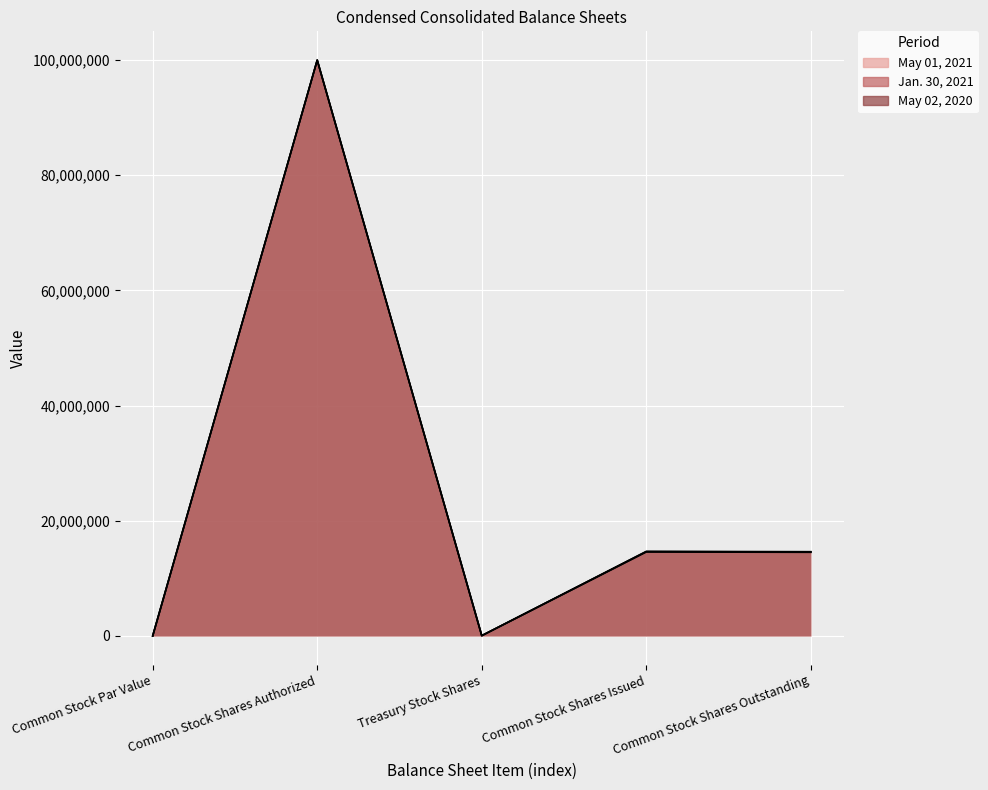

What is the difference between the maximum and minimum values in the May 02, 2020 series?

99999900